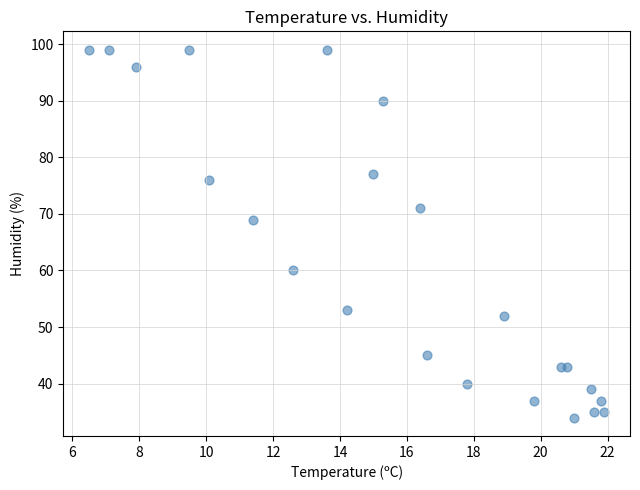

What Y value in the scatter plot is closest to 66?

69